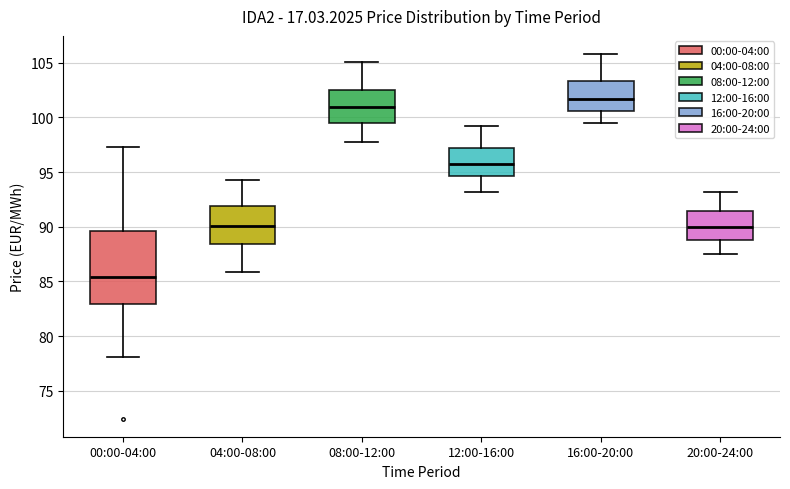

Which box has the highest median line?

16:00-20:00